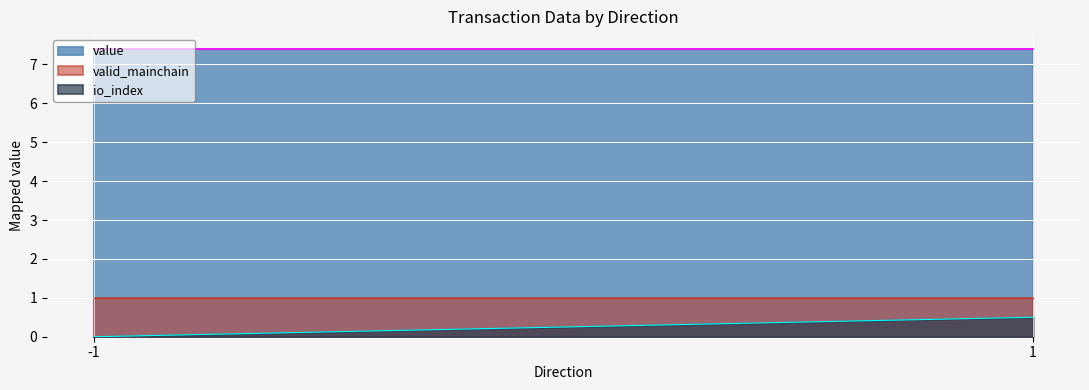

What is the difference between the maximum and minimum values in the io_index series?

0.5